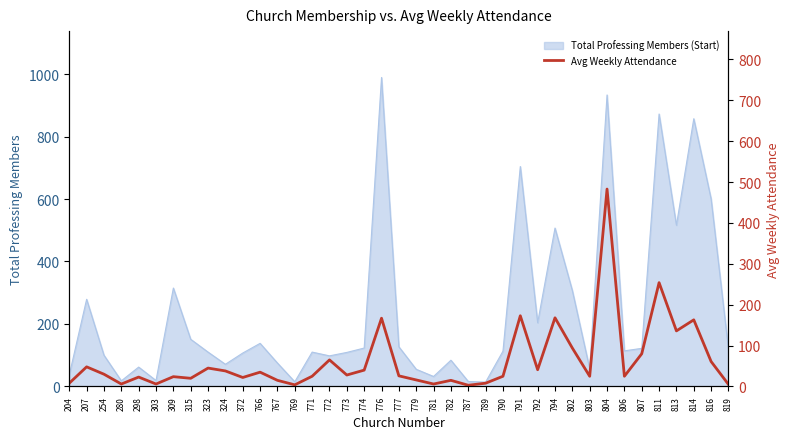

Count the number of values greater than 26.

19